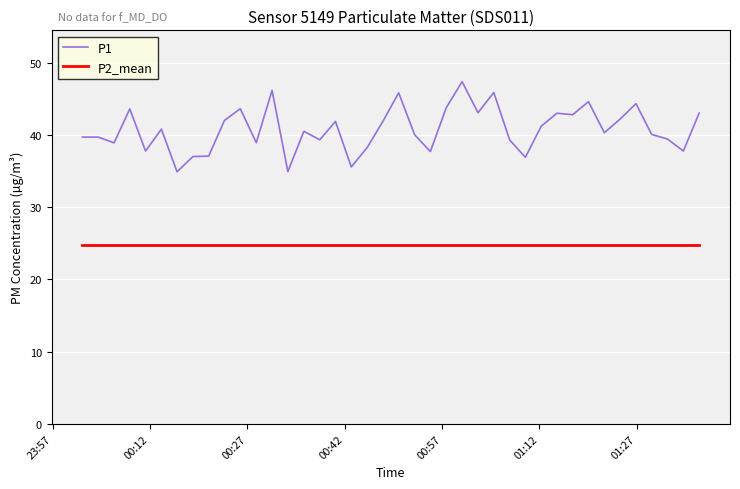

List the series in order of their peak value, highest first.

P1, P2_mean